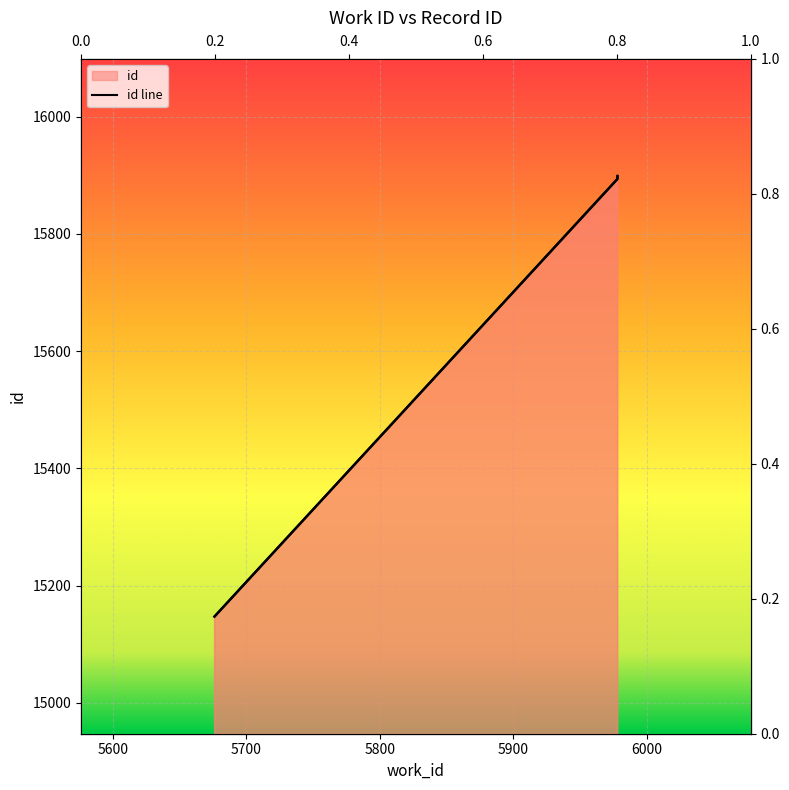

How many series are shown in this chart?

1